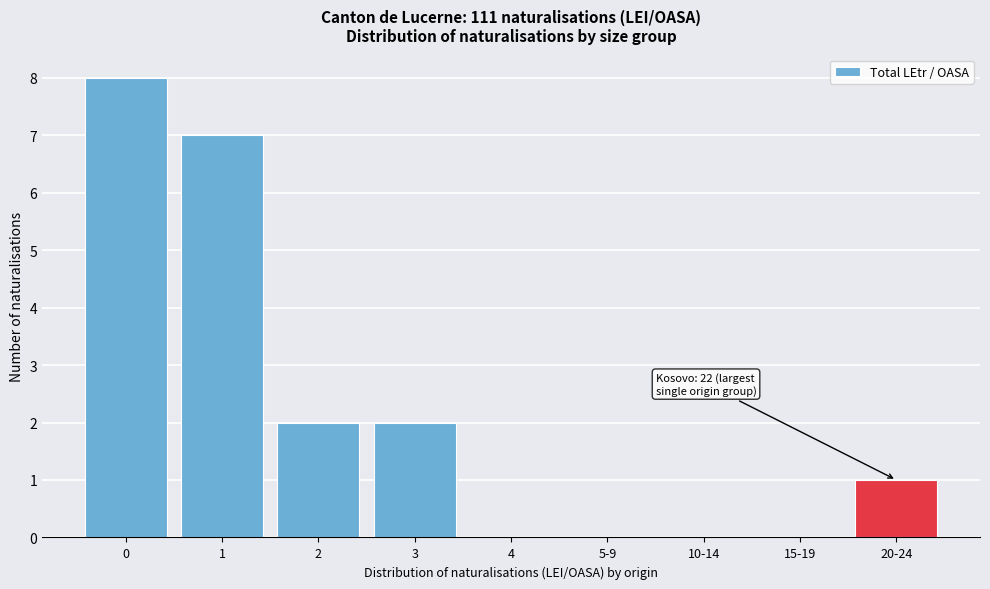

Reading right to left, list all the values displayed in this chart.

20-24=1	15-19=0	10-14=0	5-9=0	4=0	3=2	2=2	1=7	0=8